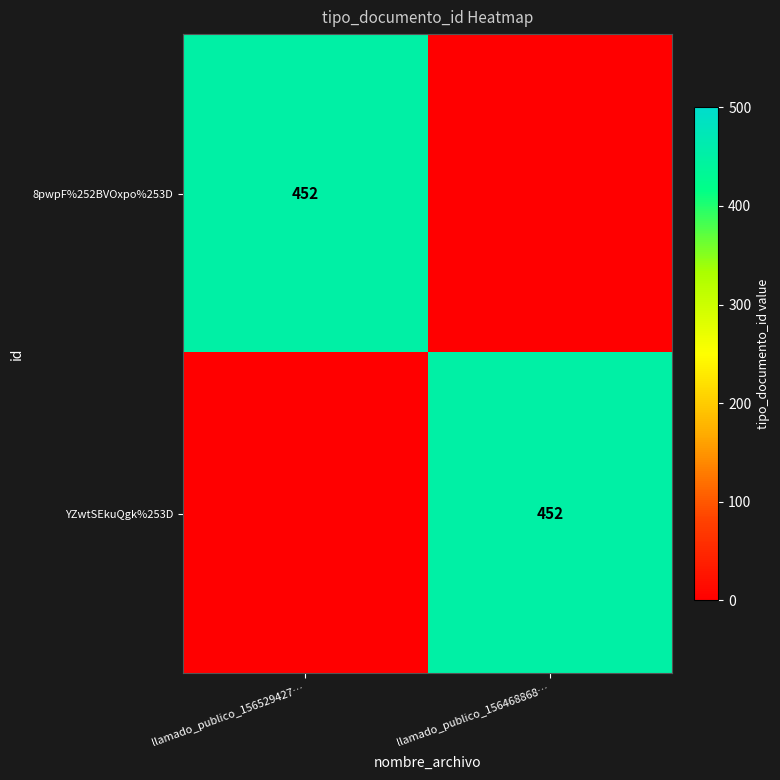

What is the greatest value displayed?

452